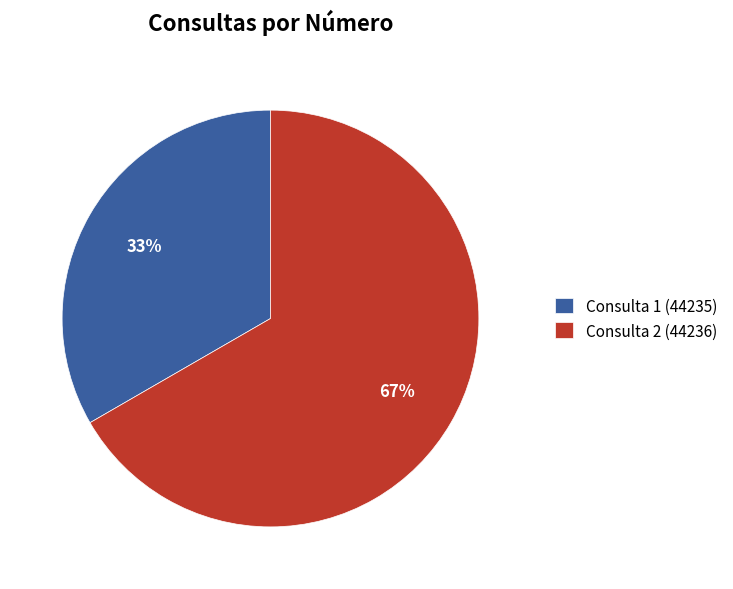

To the nearest percent, what portion does Consulta 2 (44236) represent?

67%